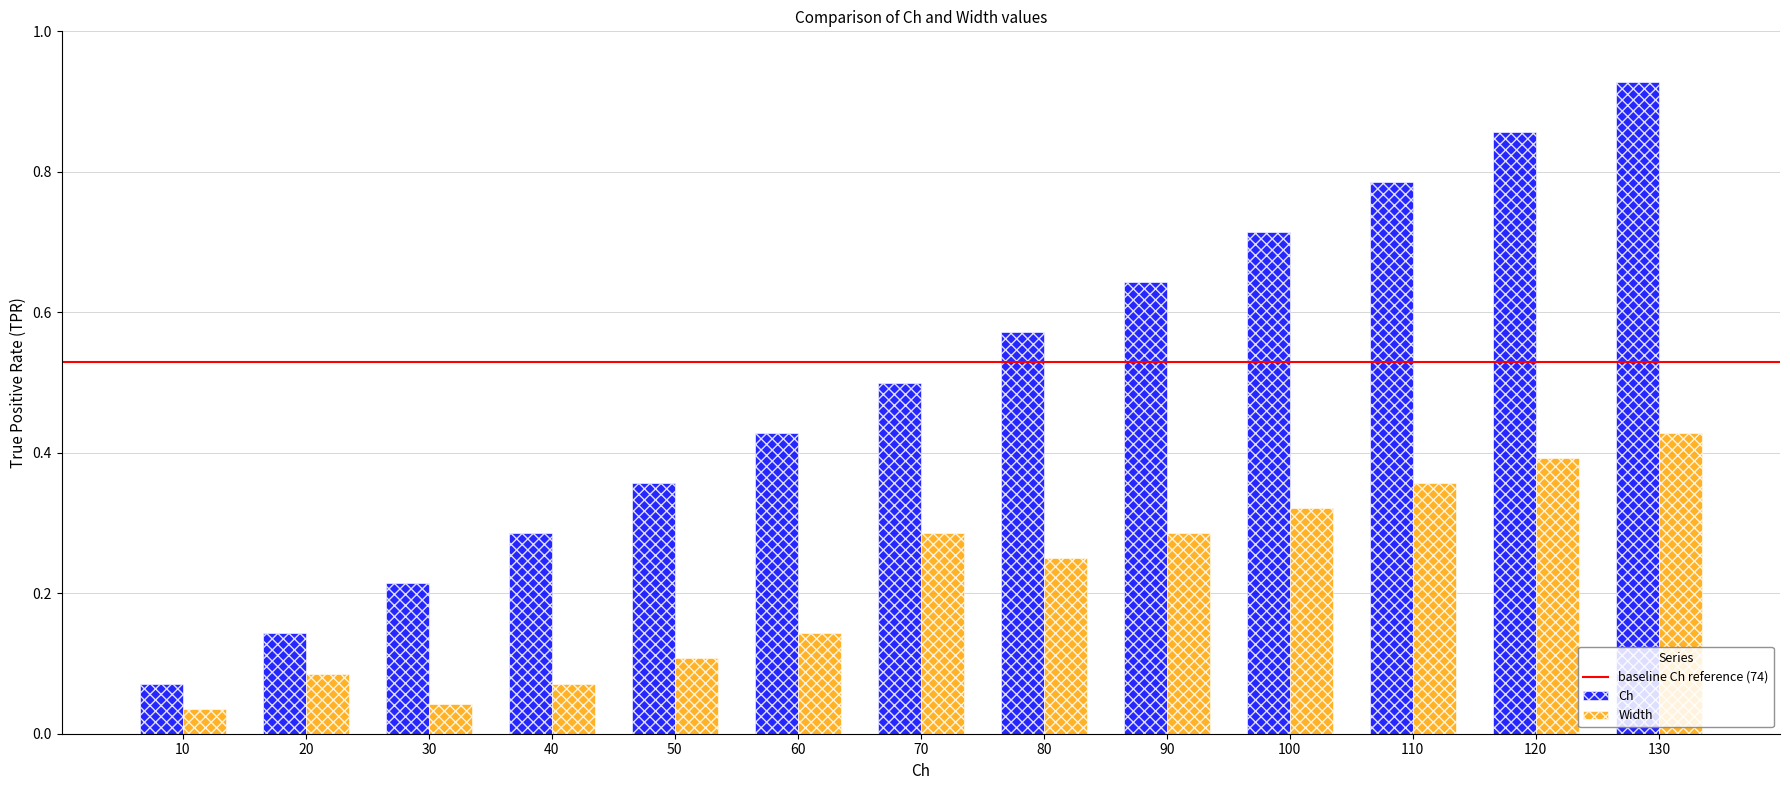

At which label is Ch closest to 0?

10